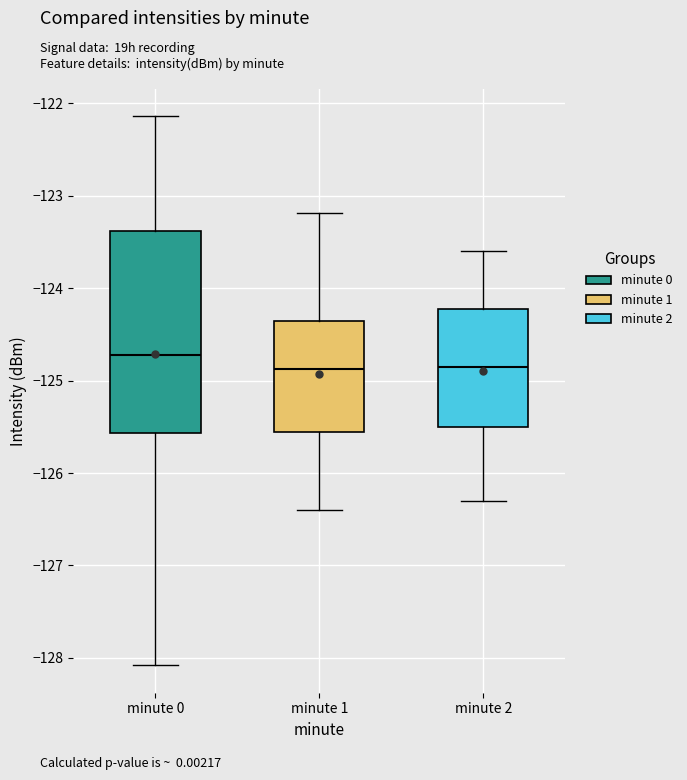

Where is the lower edge of the box for minute 1 on the y-axis? The values are not printed on the chart, so give them approximately, as read against the axis.

-125.6